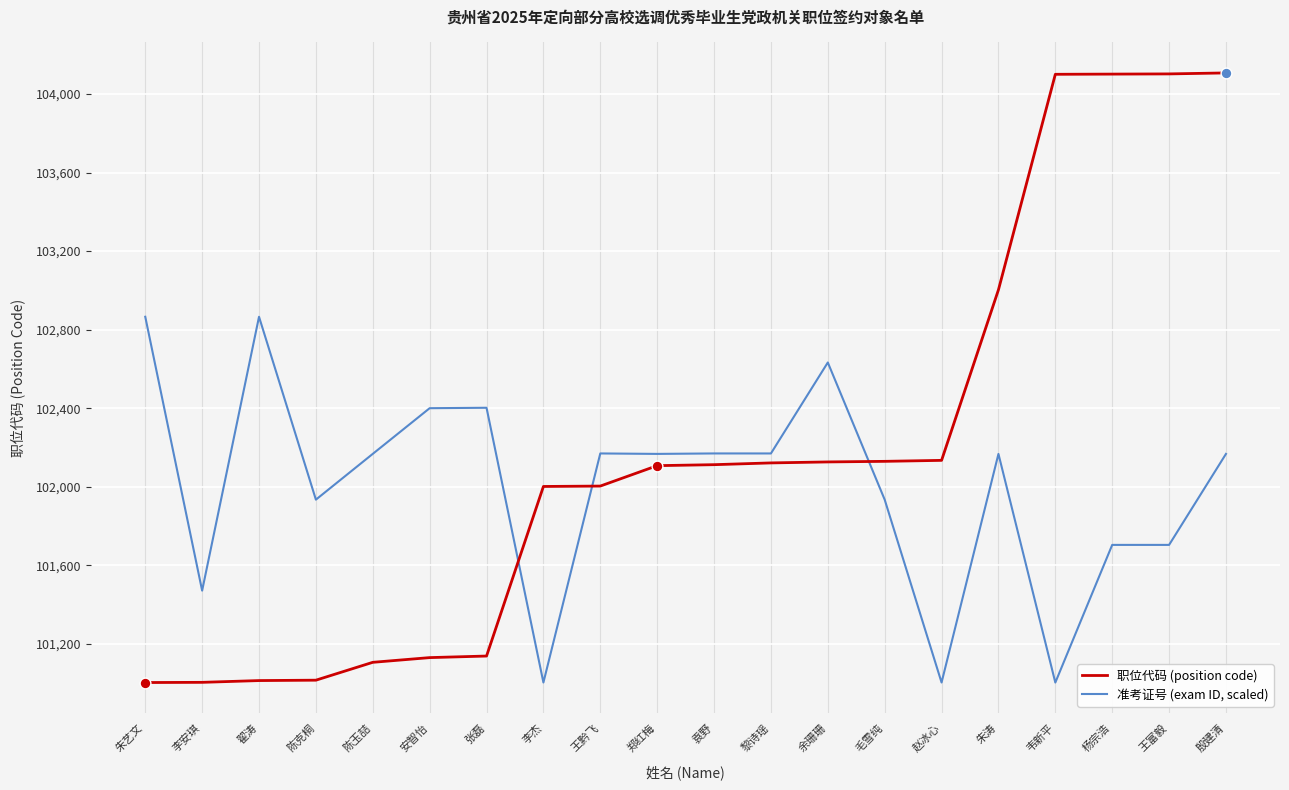

What is the spread (max minus min) of values at 袁野?

57.2